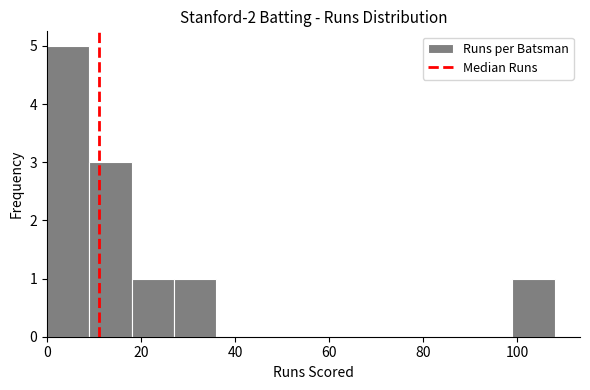

Which range on the x-axis has the tallest bar?

0 to 9